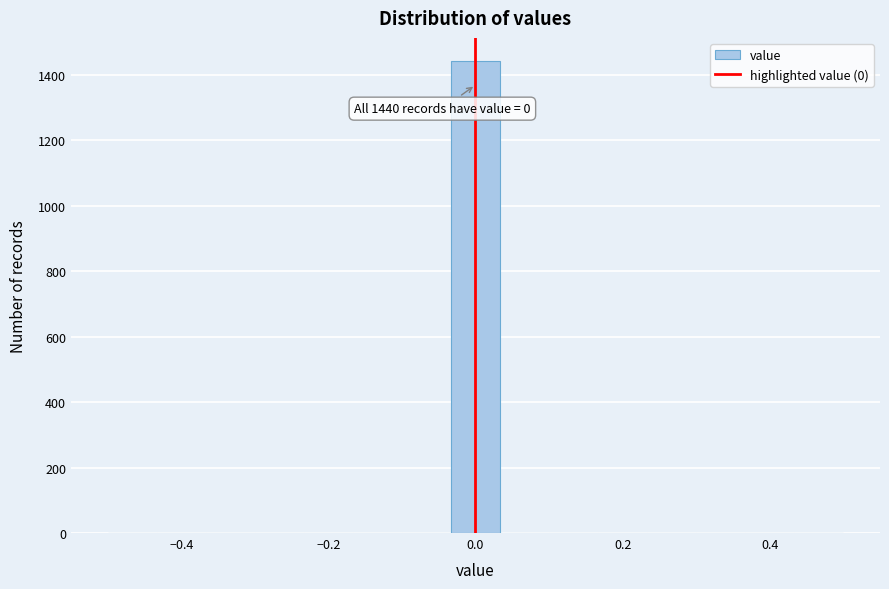

Around what value on the x-axis is the tallest bar? Give the approximate position of its centre, as read against the axis.

0.00